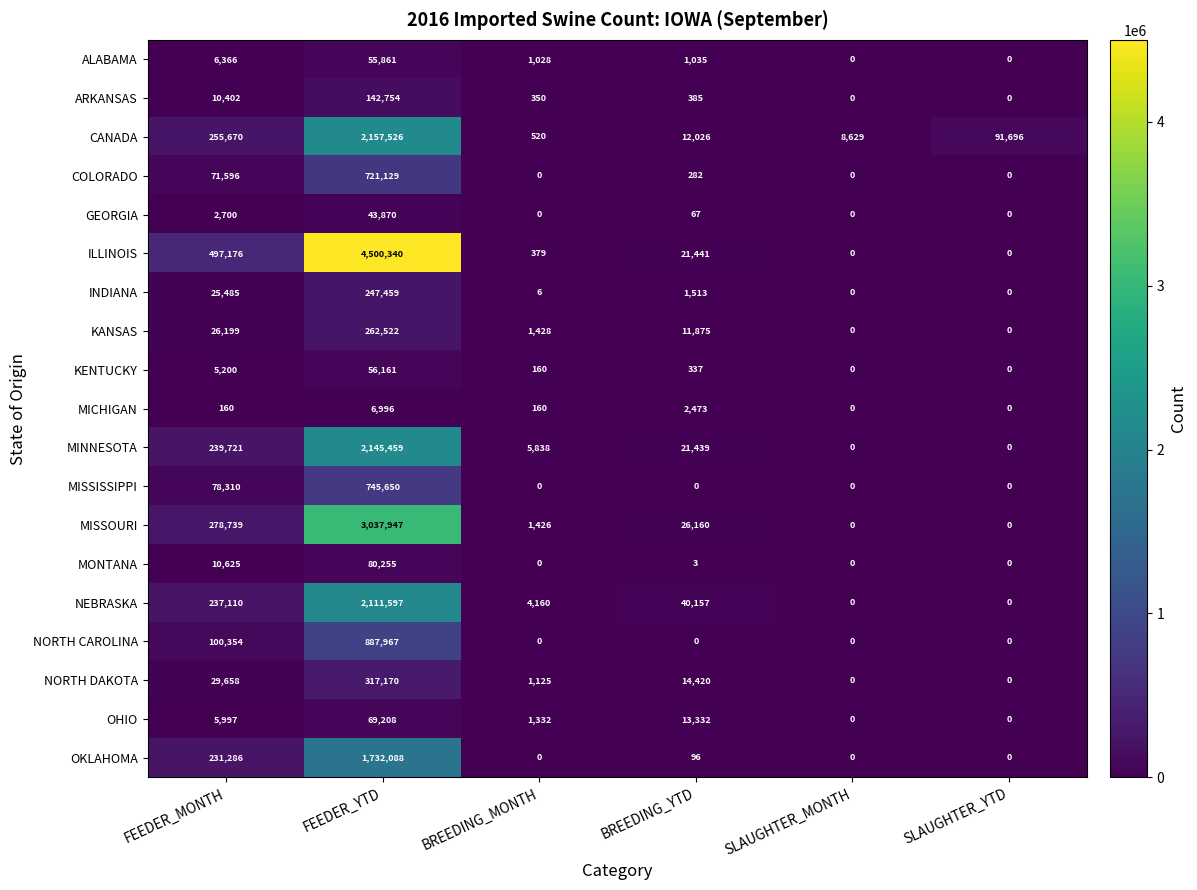

At which label does KANSAS first exceed 11875?

FEEDER_MONTH